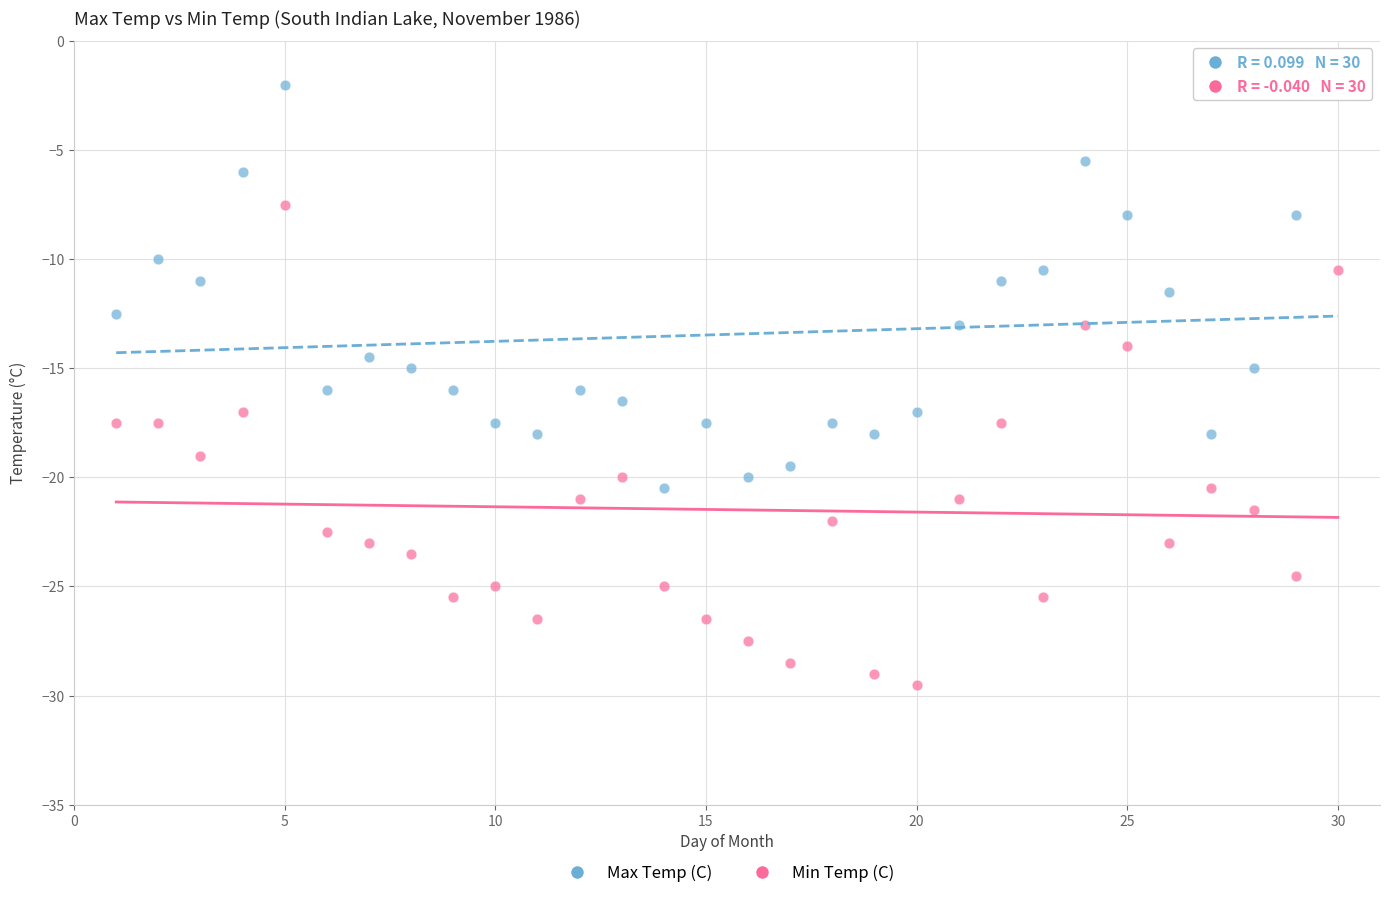

Which series has the largest Y range (max minus min)?

Min Temp (C)